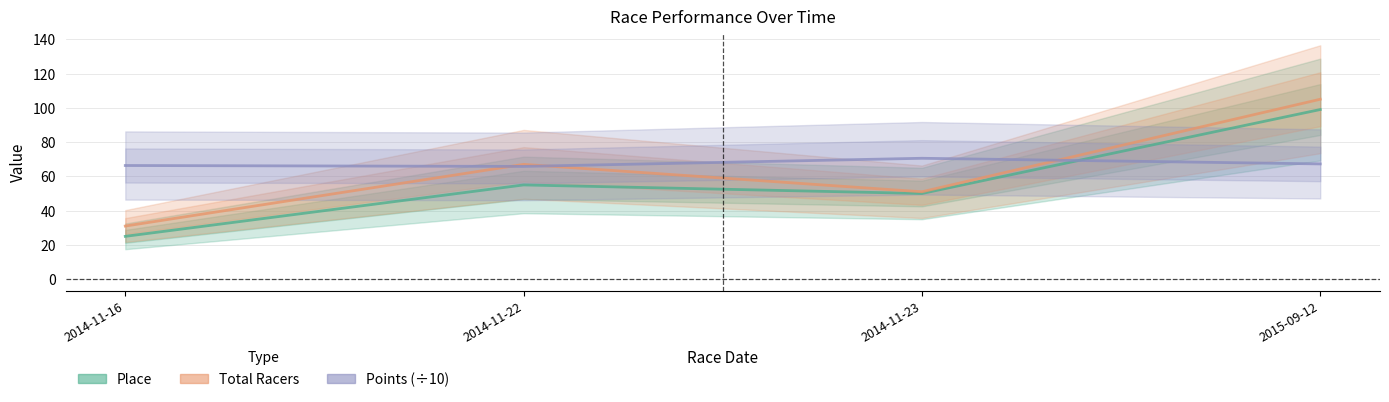

Is the value of Points at 2014-11-16 greater than the value of Total Racers at 2014-11-22?

No